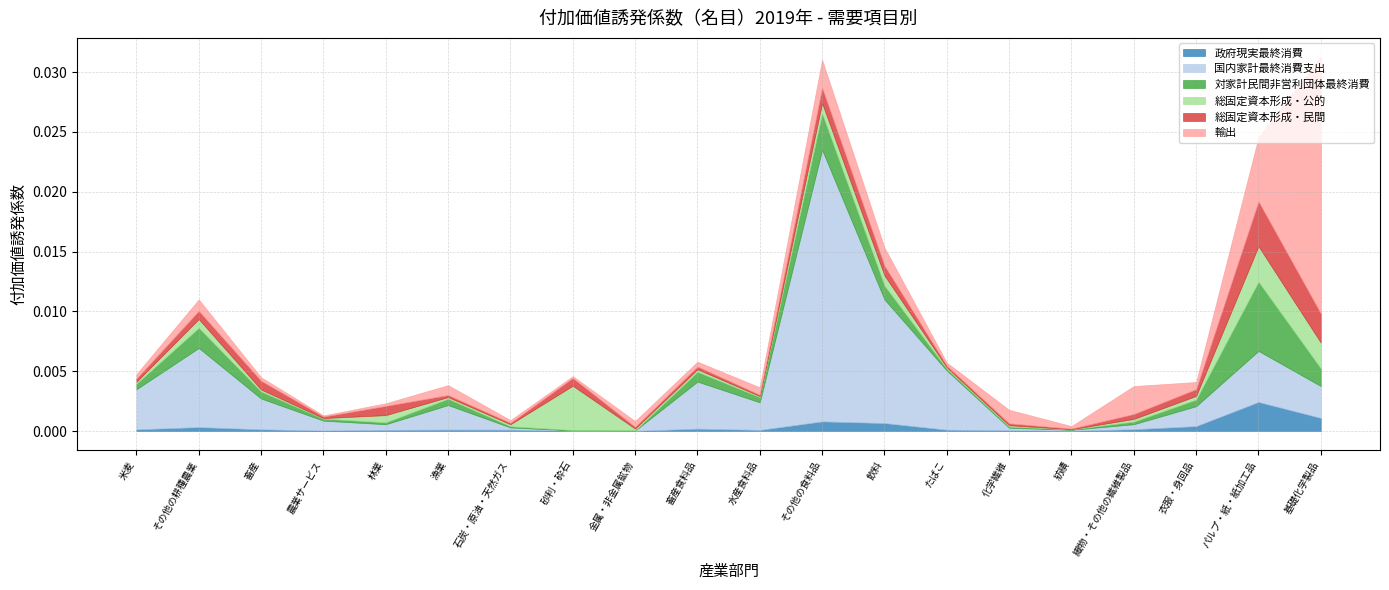

In 総固定資本形成・公的, how many points are higher than both neighbors (excluding endpoints)?

6